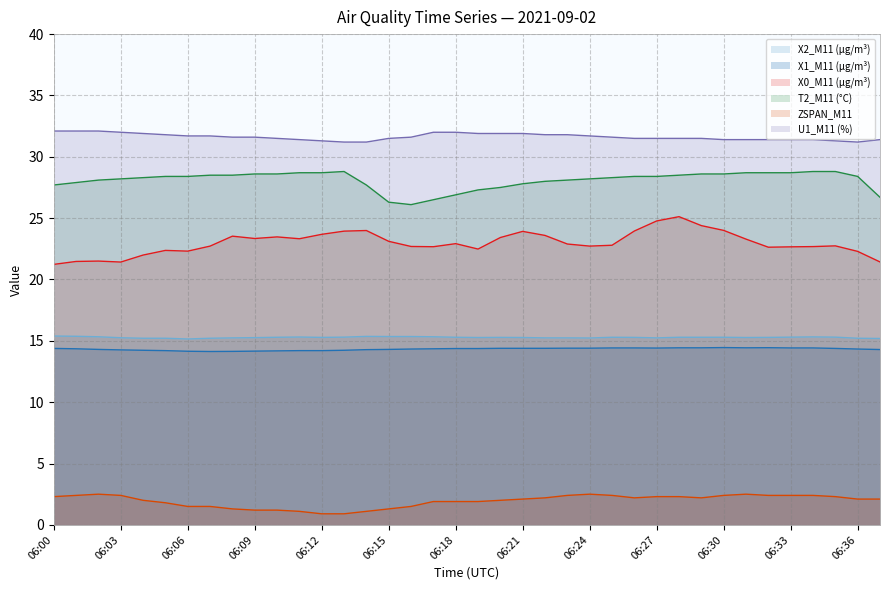

What is the average value of the X2_M11 (μg/m³) series?

15.3